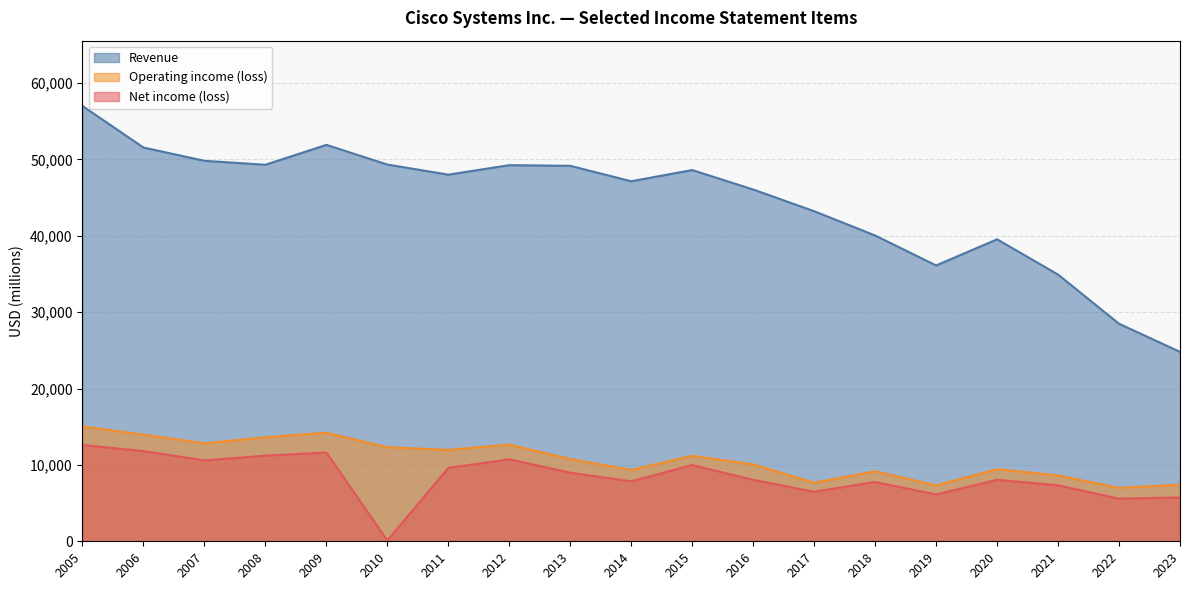

What is the value of the Revenue point at the 16th from the left?

39540